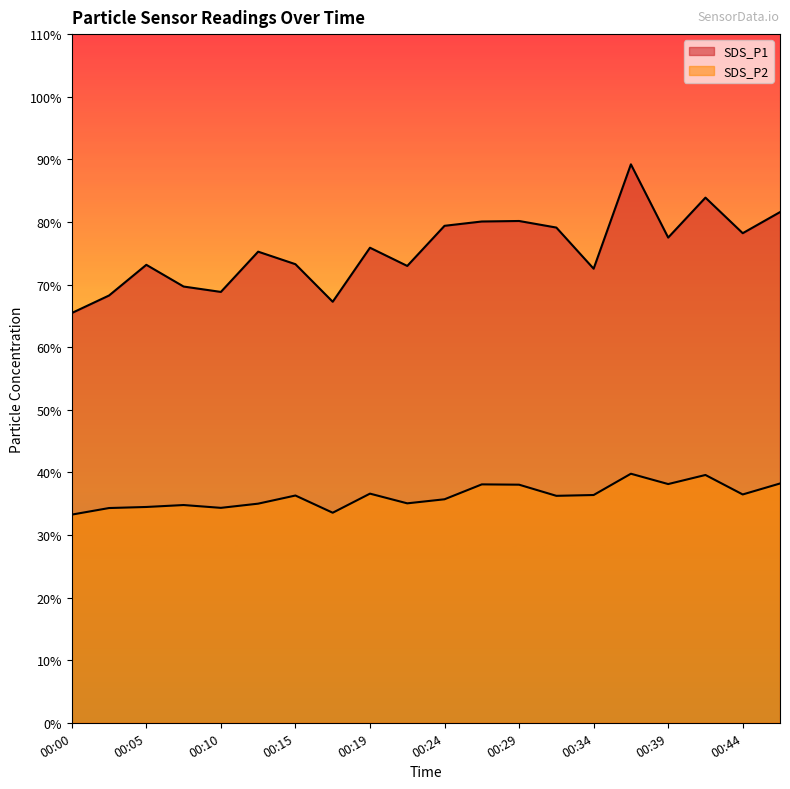

How many distinct data groups are displayed?

2